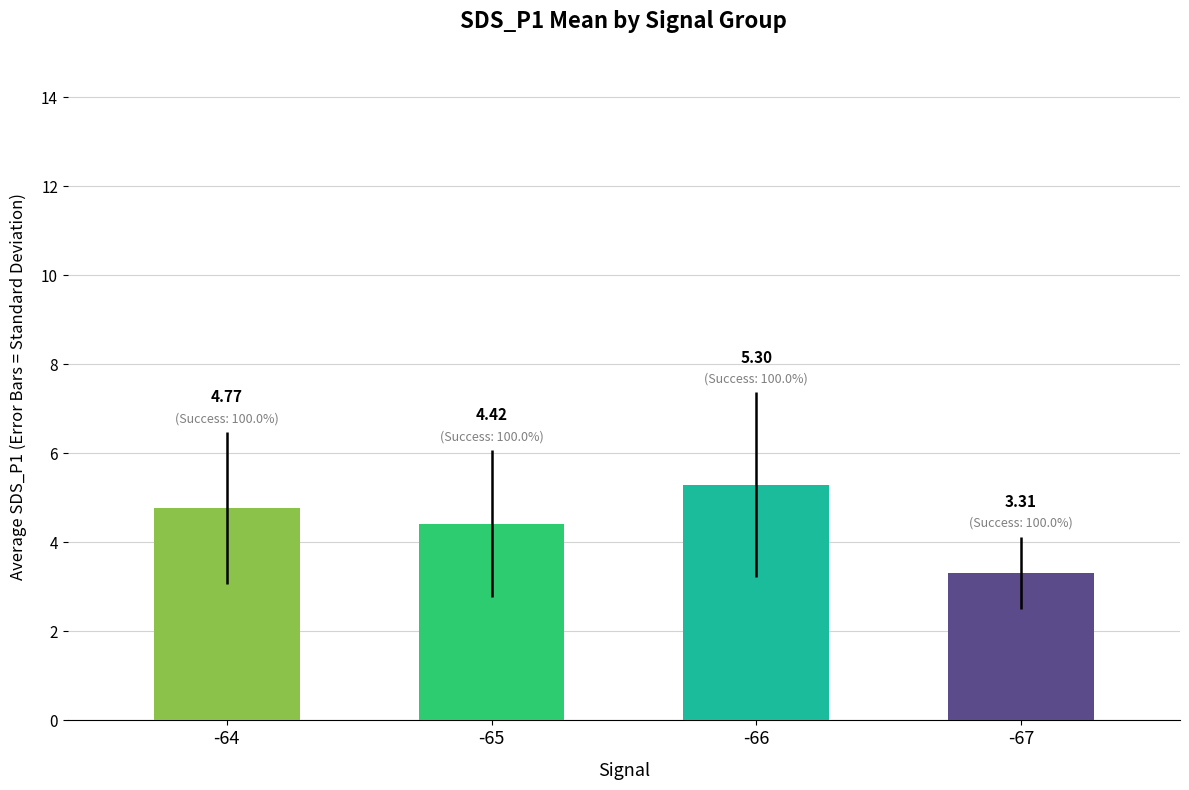

What is the change in value from -65 to -66?

+0.9